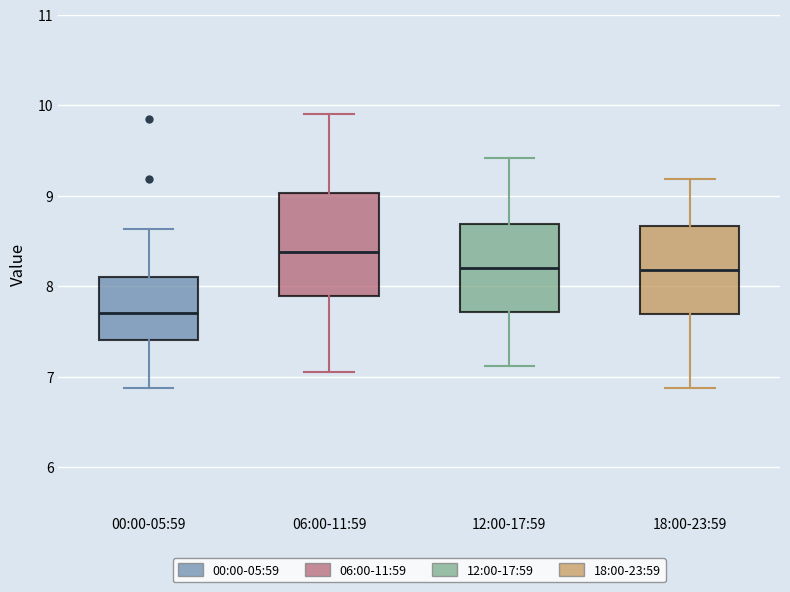

Which box's median line is the lowest?

00:00-05:59